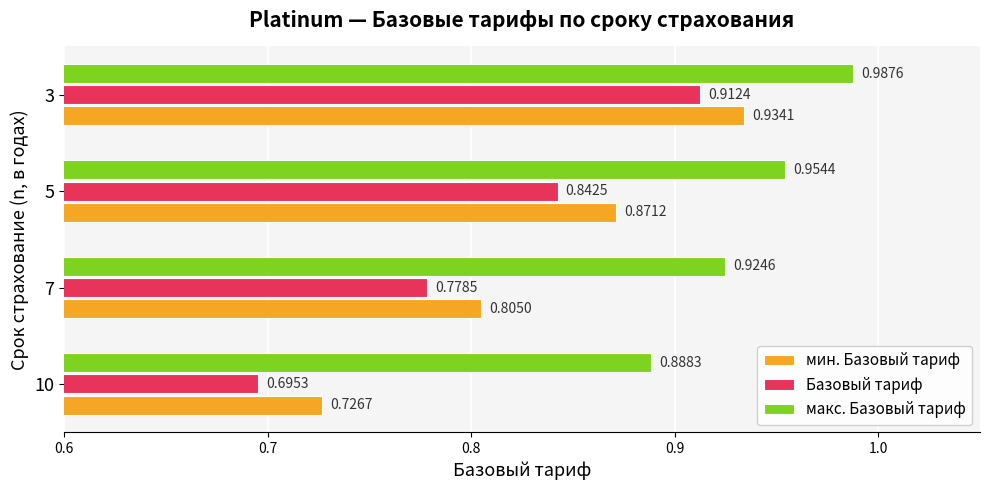

What is the sum of the макс. Базовый тариф values at 7 and 10?

1.8